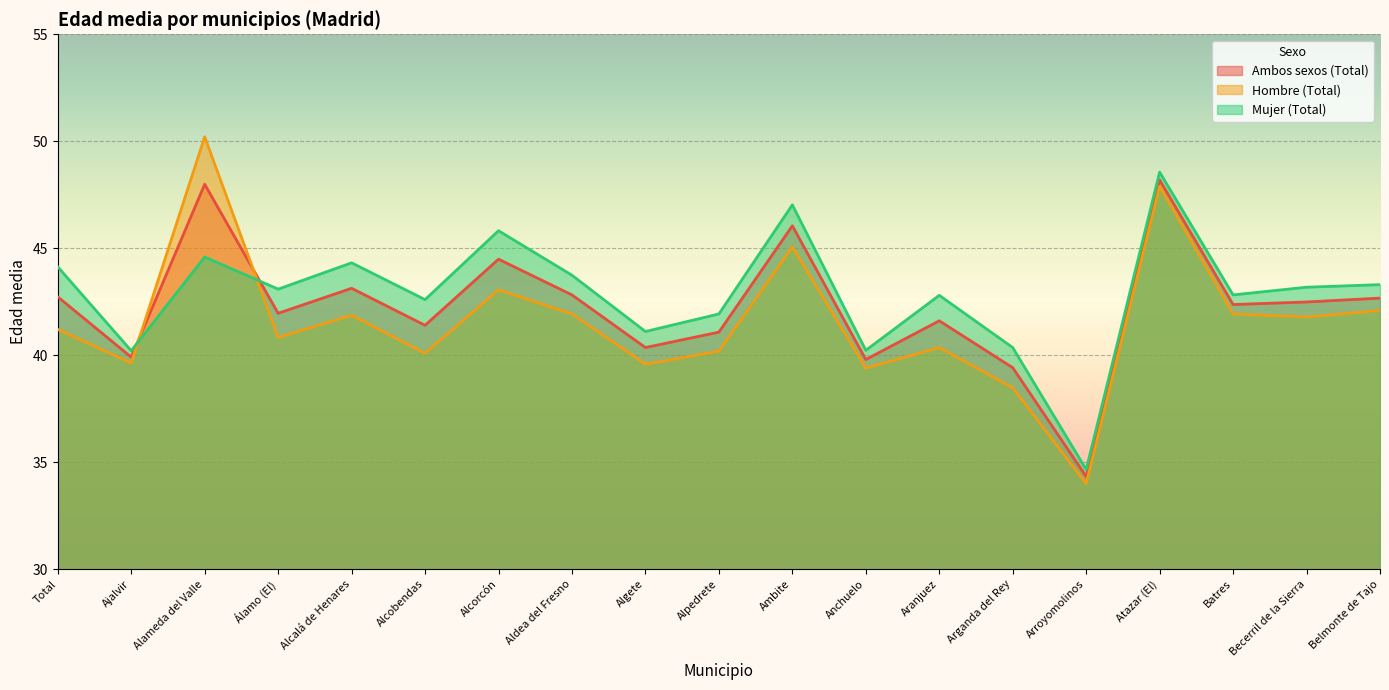

How many times do Mujer (Total) and Hombre (Total) cross each other?

2